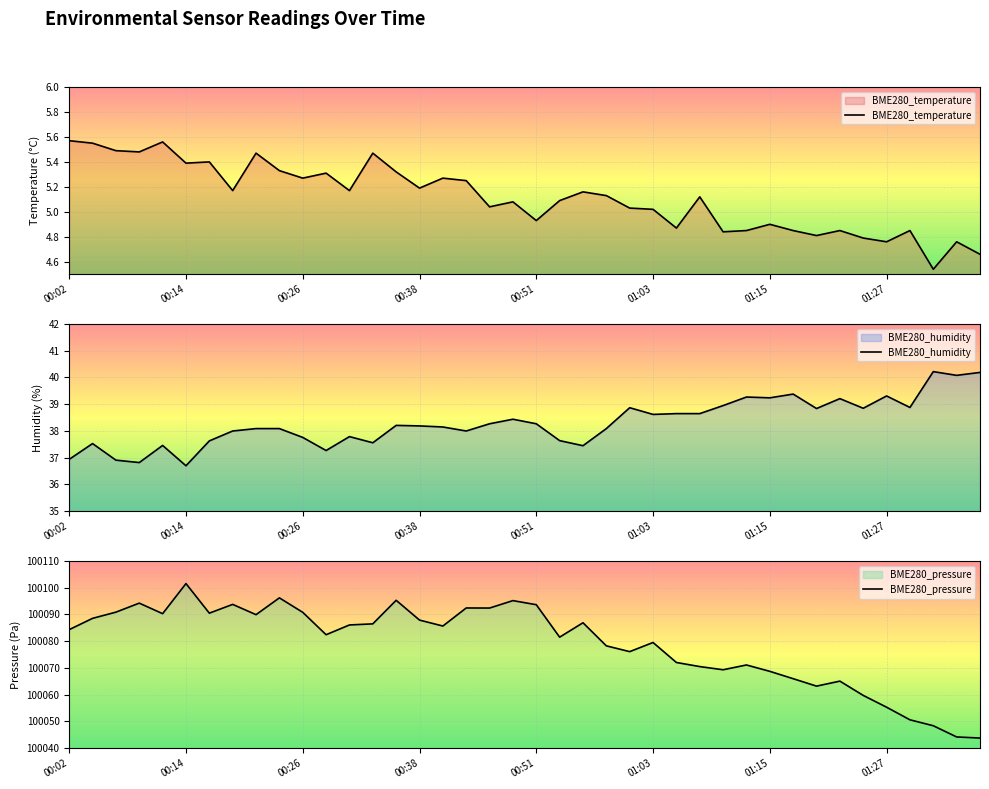

What is the spread (max minus min) of values at 9?

100090.9